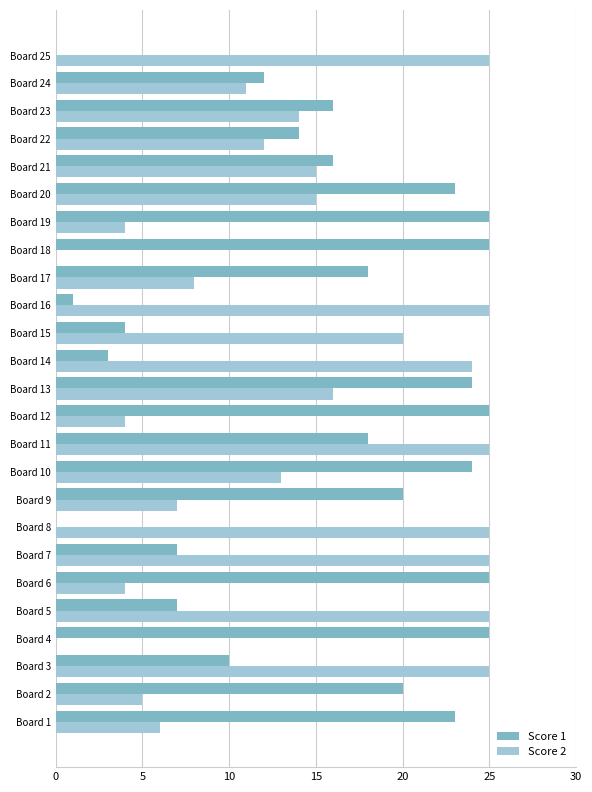

What is the highest value of the Score 2 series?

25